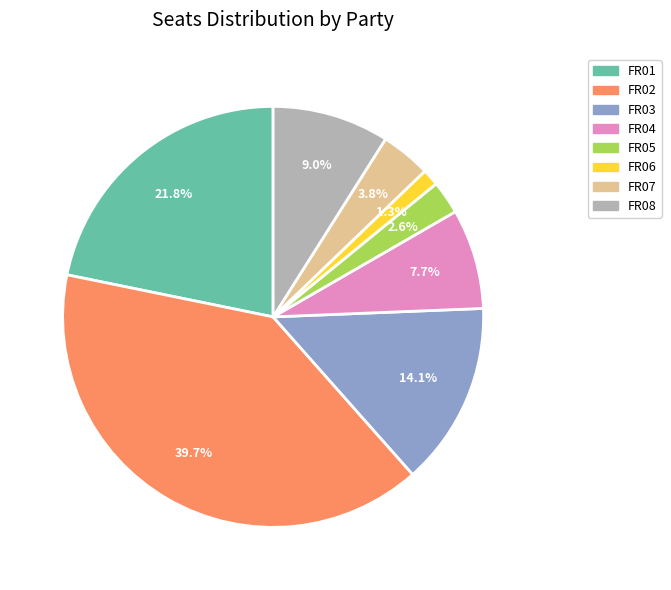

The FR08 slice represents 9% of the pie. True or false?

True